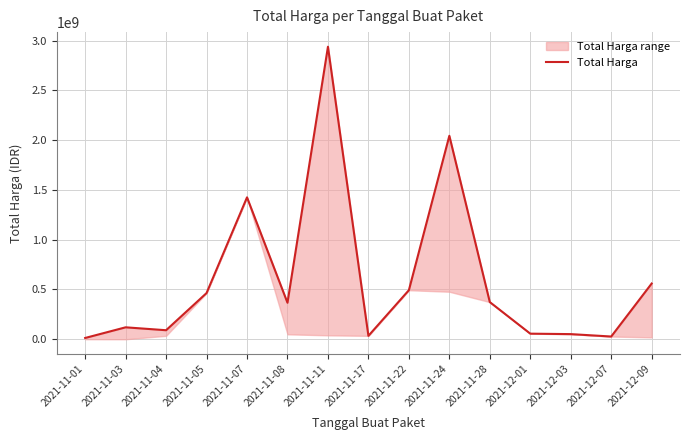

How many lines are shown in the chart?

1